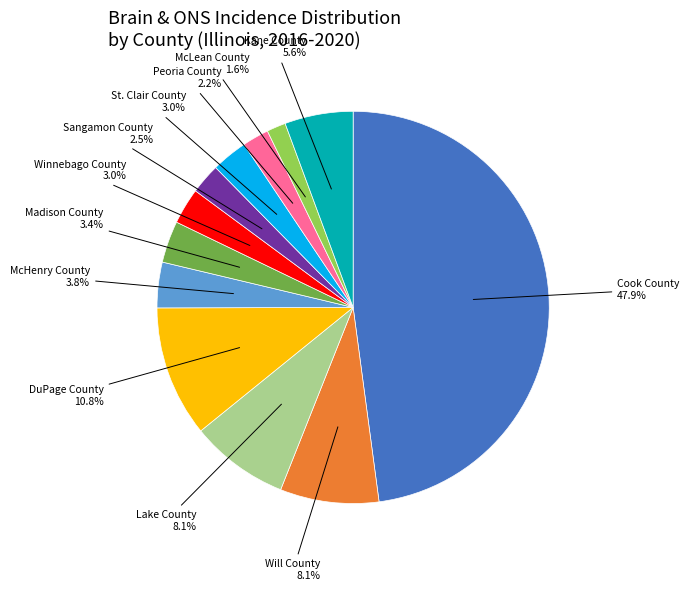

What is the ratio of the value at Will County to the value at St. Clair County?

2.7